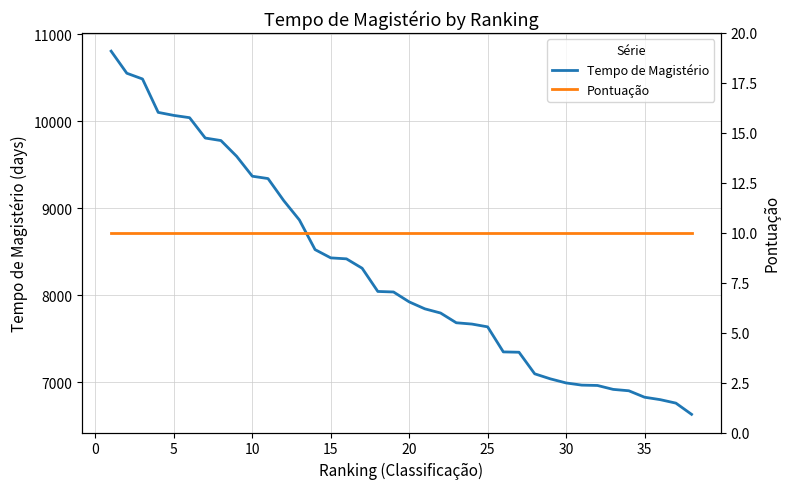

What is the lowest value of the Tempo de Magistério series?

6630